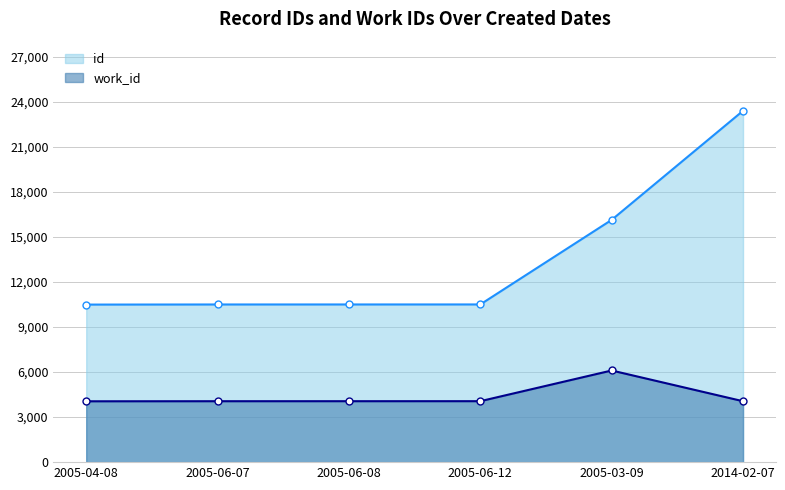

Reading left to right, list all the values displayed in this chart.

id: 10492	10499	10500	10501	16133	23396
work_id: 4052	4057	4058	4059	6103	4057